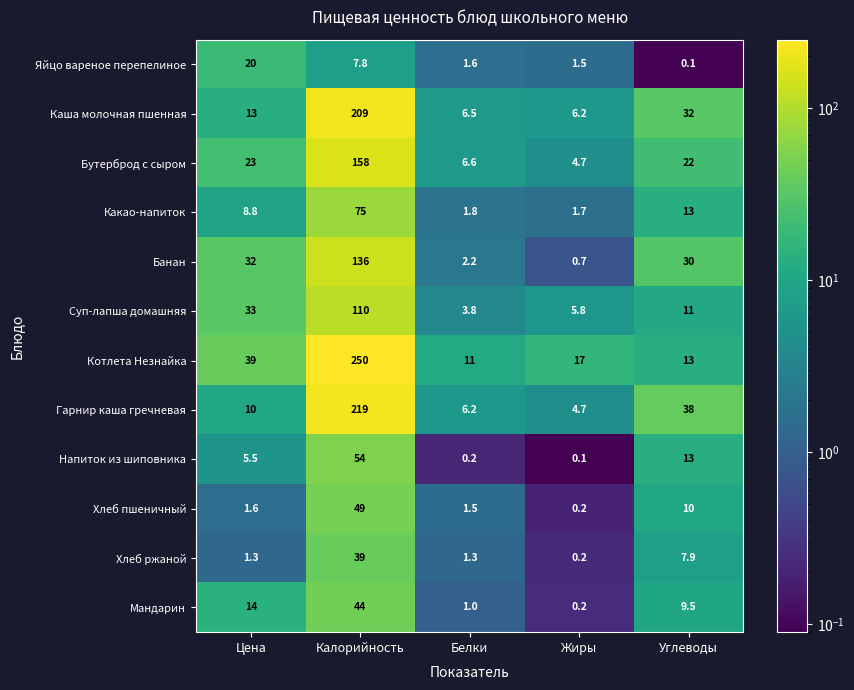

Count the number of data series in this chart.

12